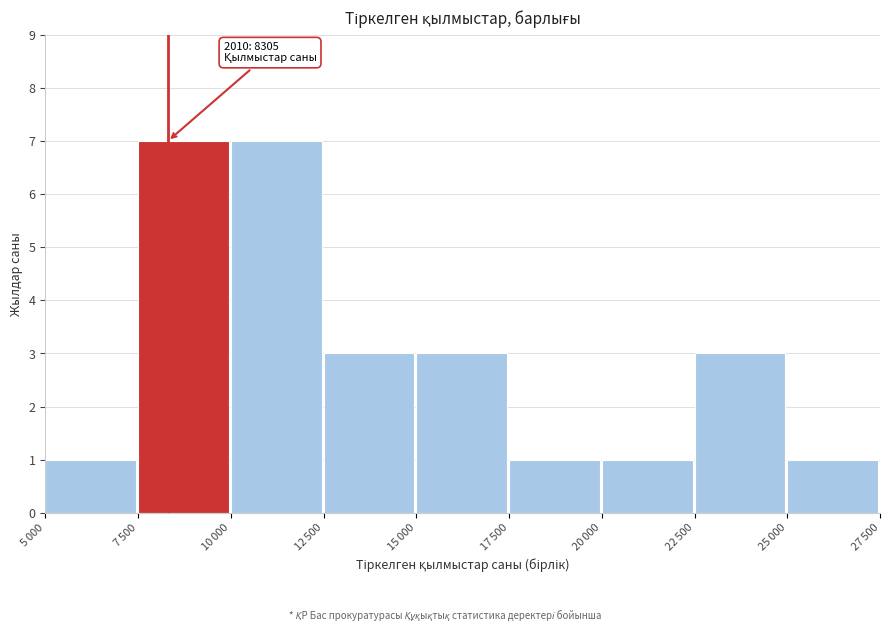

Reading left to right, transcribe all the data shown in this chart.

1	7	7	3	3	1	1	3	1